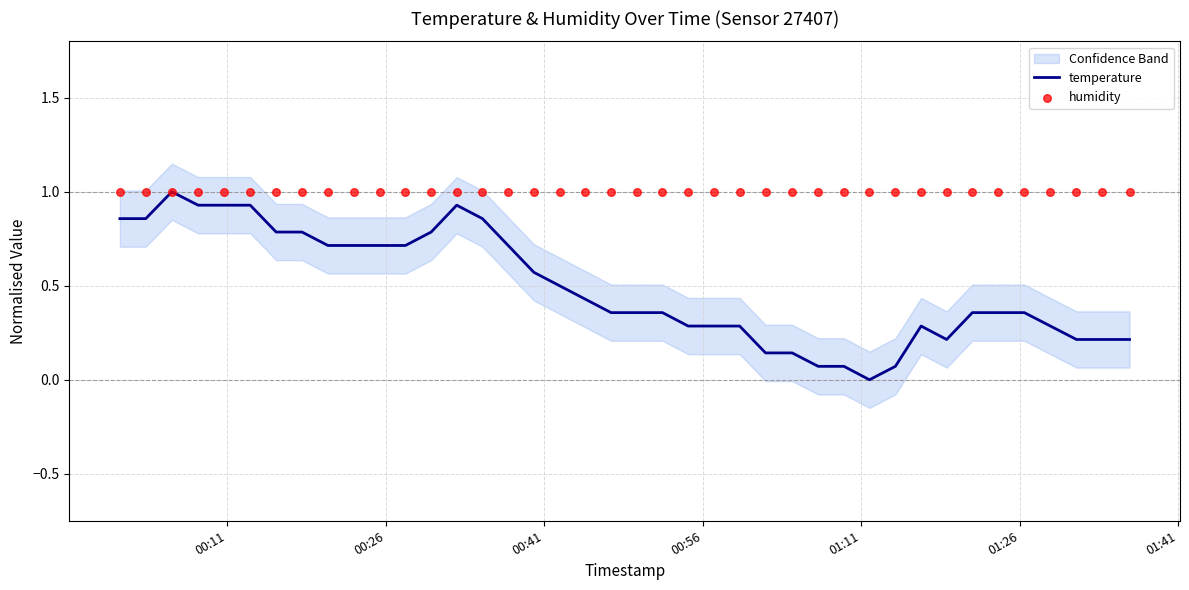

At how many categories does at least one series exceed 0?

40